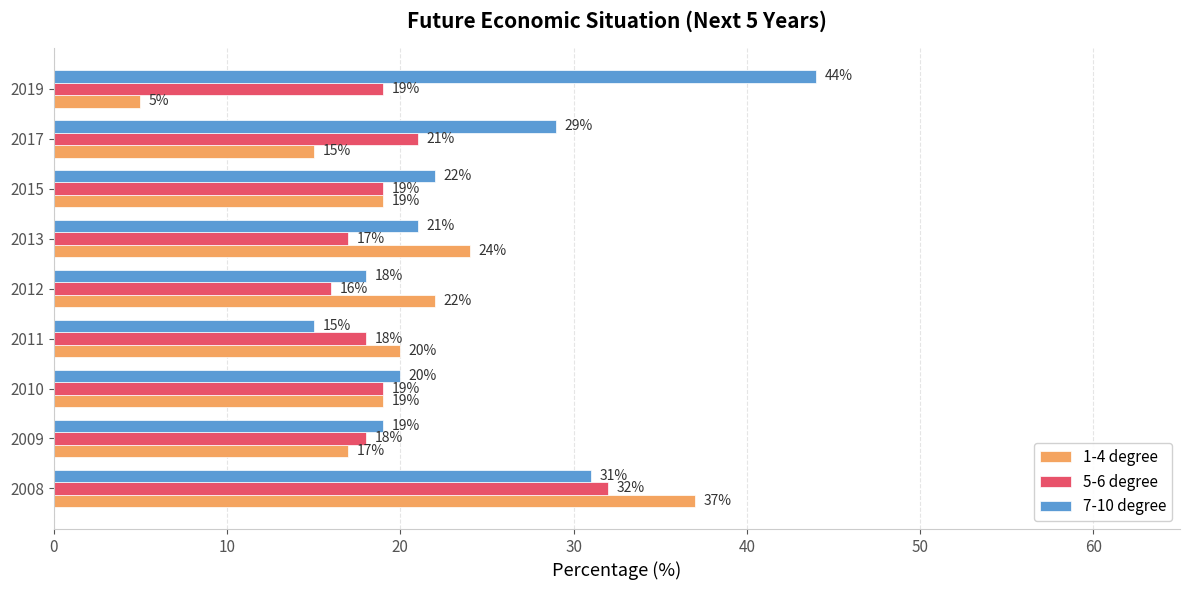

Between 2011 and 2012, which series saw the biggest shift?

7-10 degree